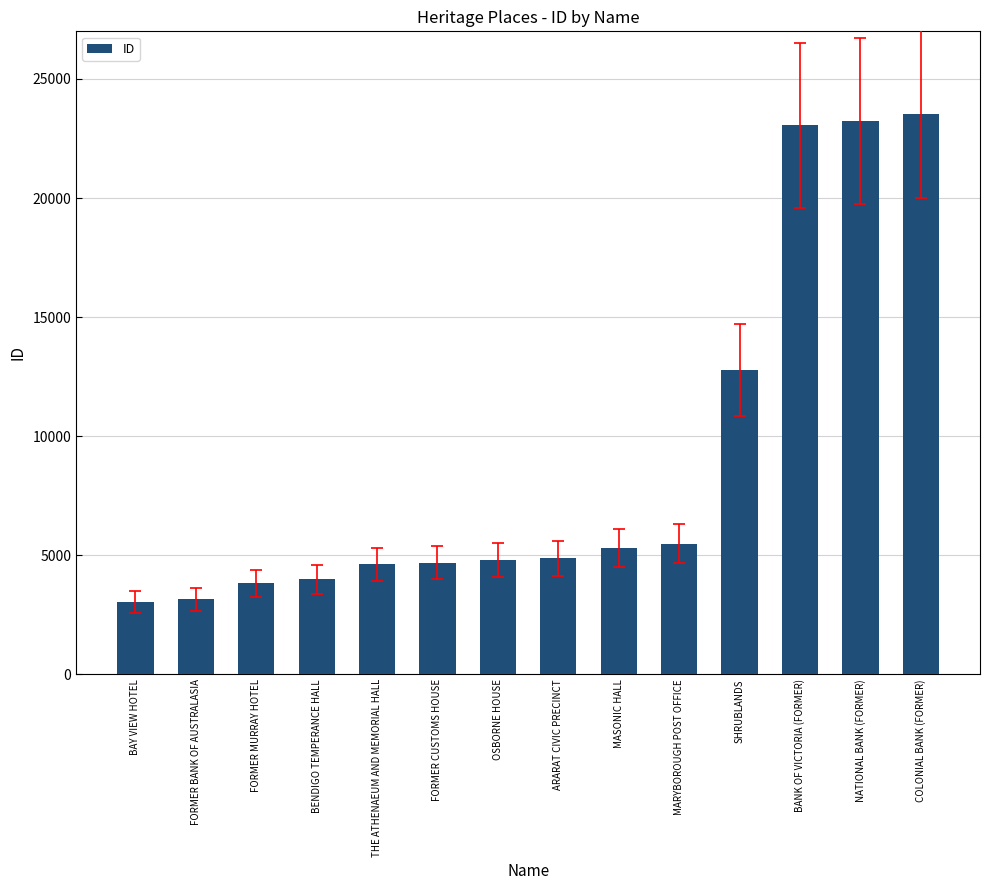

What position from the right is BENDIGO TEMPERANCE HALL?

11